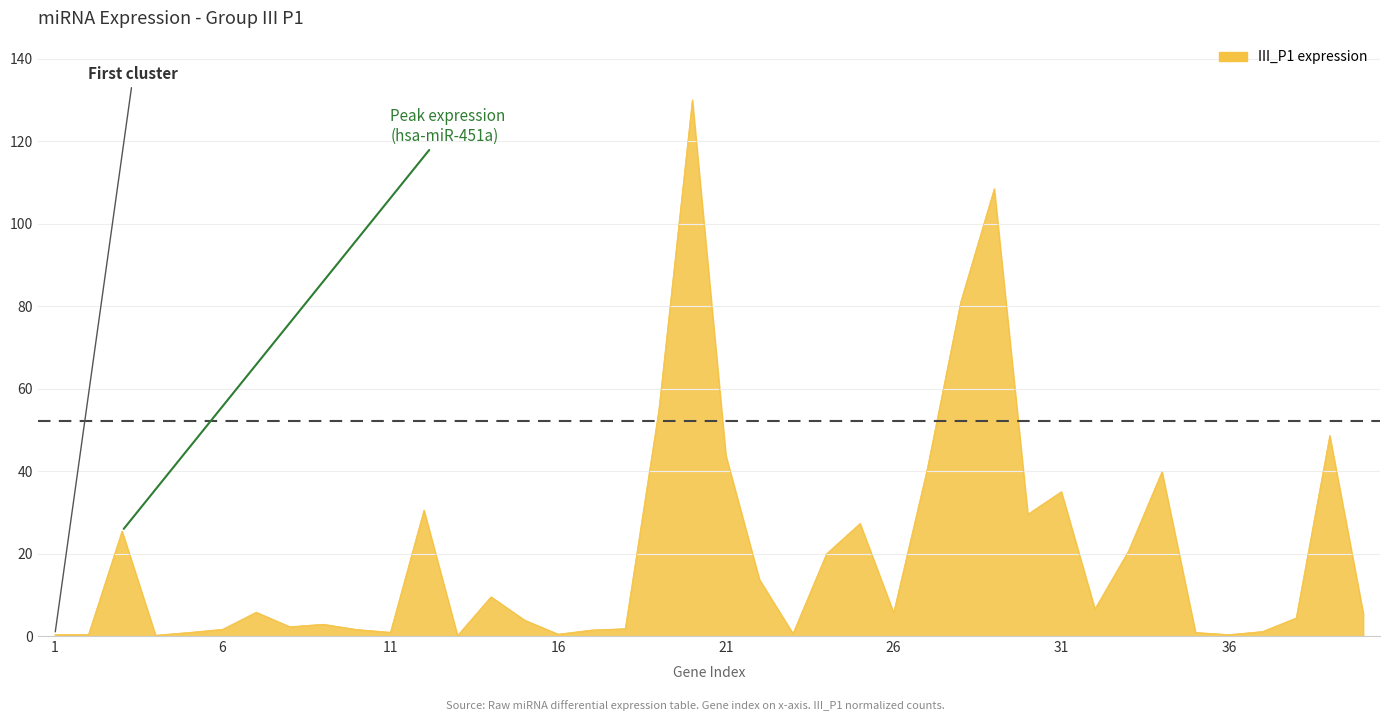

What is the difference between the maximum and minimum values?

129.9